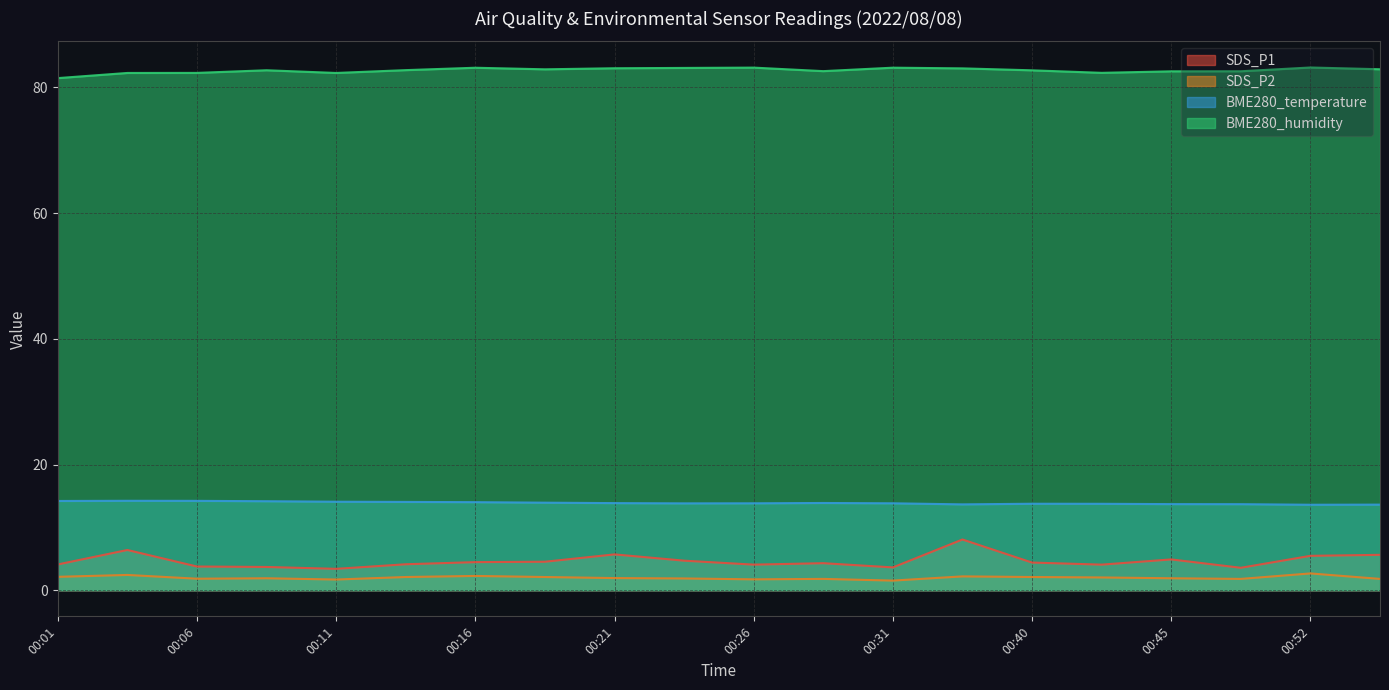

How many data points in SDS_P1 are less than 4?

5